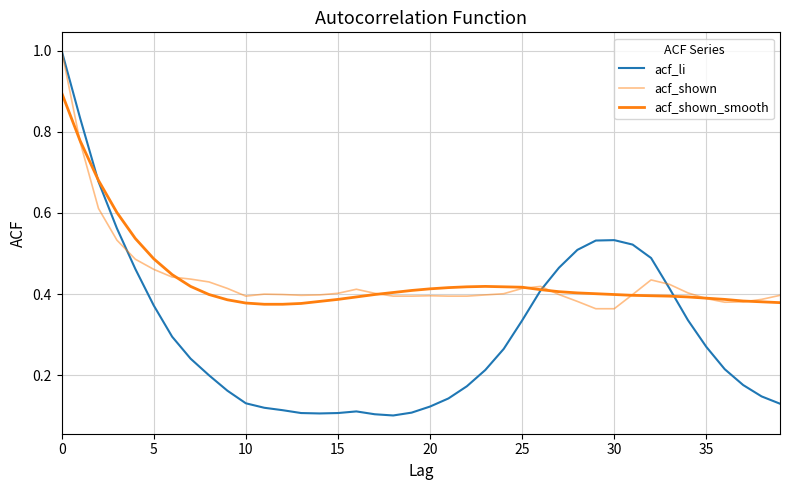

Does the chart display data point markers on the line(s)?

No